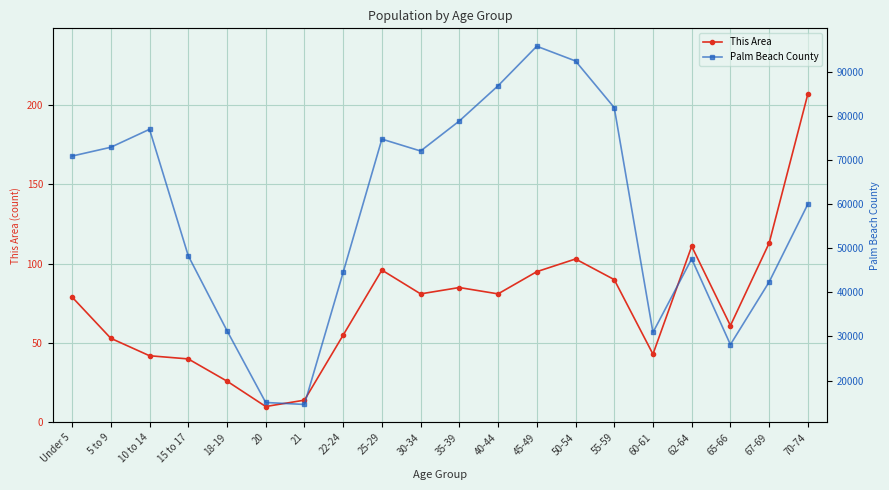

Reading left to right, extract all data points from this chart.

This Area: Under 5=79	5 to 9=53	10 to 14=42	15 to 17=40	18-19=26	20=10	21=14	22-24=55	25-29=96	30-34=81	35-39=85	40-44=81	45-49=95	50-54=103	55-59=90	60-61=43	62-64=111	65-66=61	67-69=113	70-74=207
Palm Beach County: Under 5=70852	5 to 9=72847	10 to 14=76917	15 to 17=48268	18-19=31302	20=15028	21=14577	22-24=44500	25-29=74695	30-34=71999	35-39=78802	40-44=86774	45-49=95732	50-54=92394	55-59=81829	60-61=30895	62-64=47568	65-66=28141	67-69=42324	70-74=59962